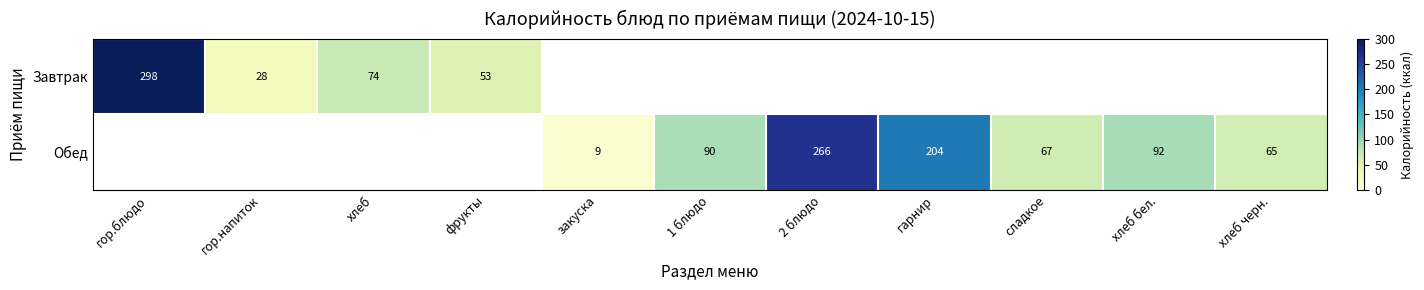

Is the value of Обед at закуска greater than the value of Завтрак at хлеб?

No